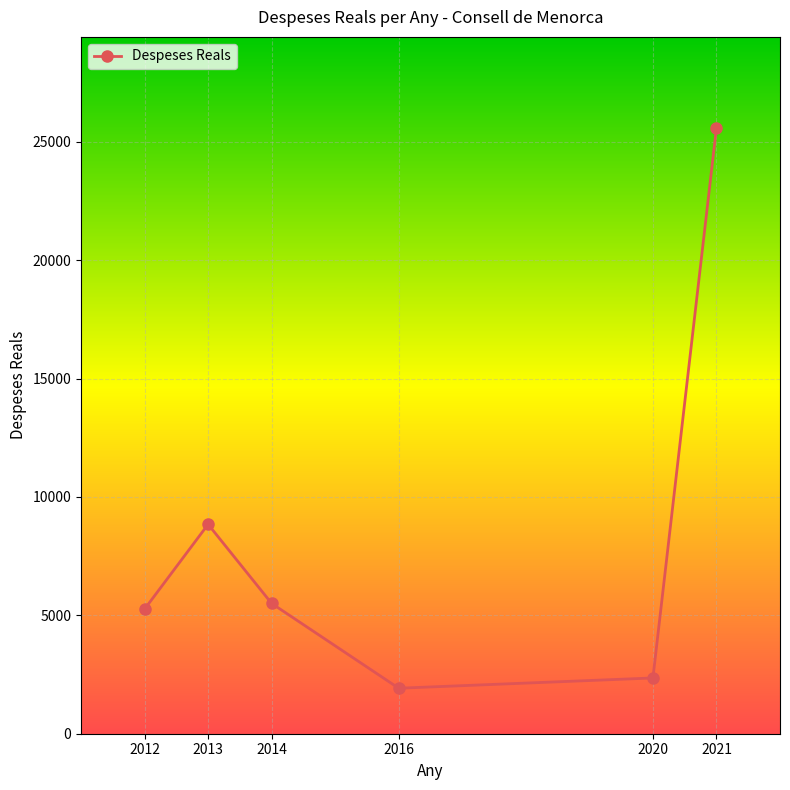

What is the value of the 2nd point from the left?

8844.9